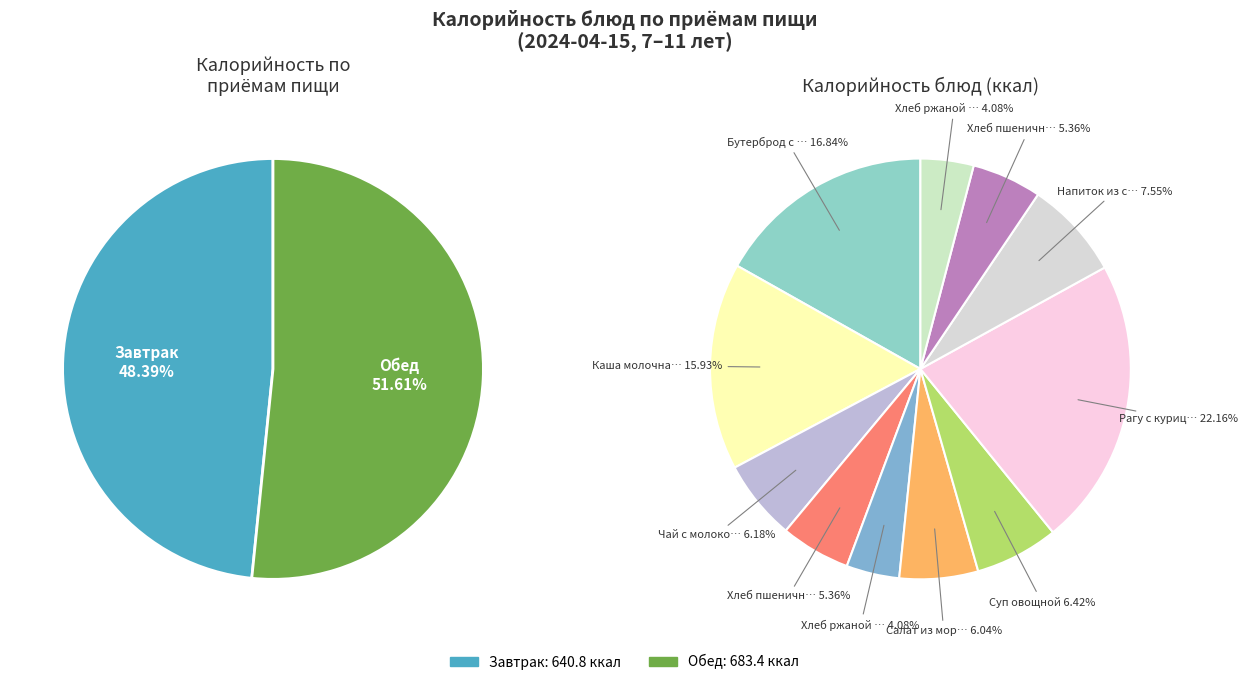

What percentage is the Бутерброд с повидлом и сл/маслом / Яйцо slice, to the nearest percent?

17%